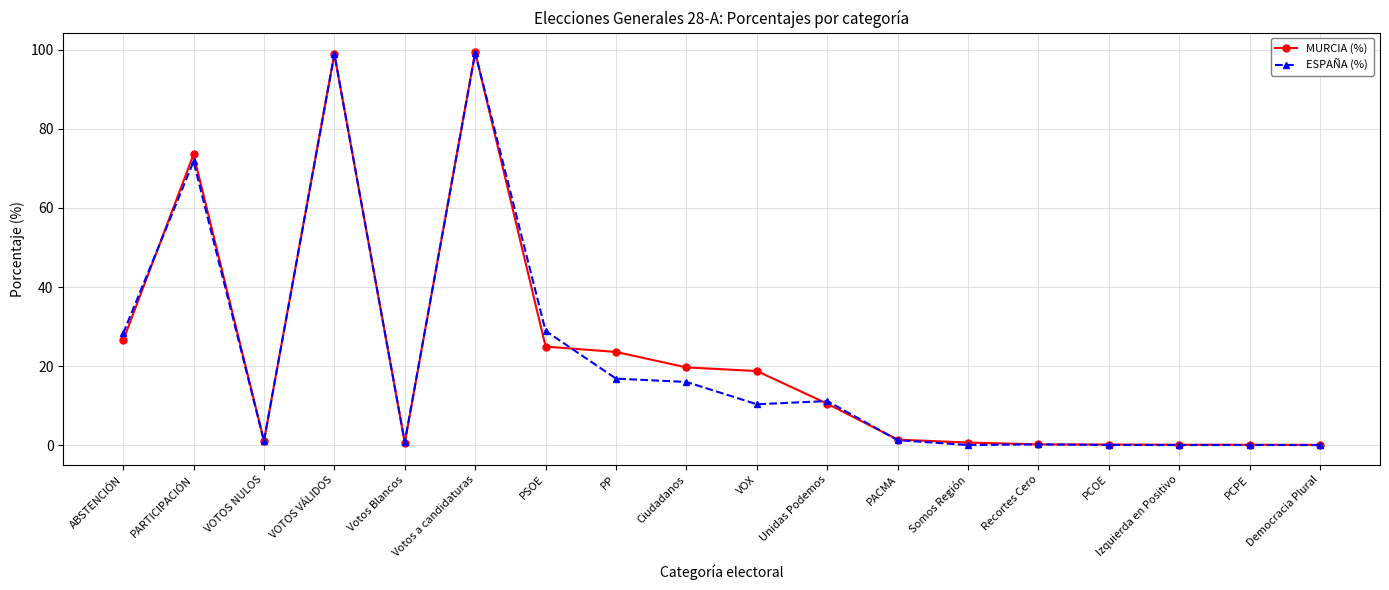

What is the label of the 1st point from the left?

ABSTENCIÓN